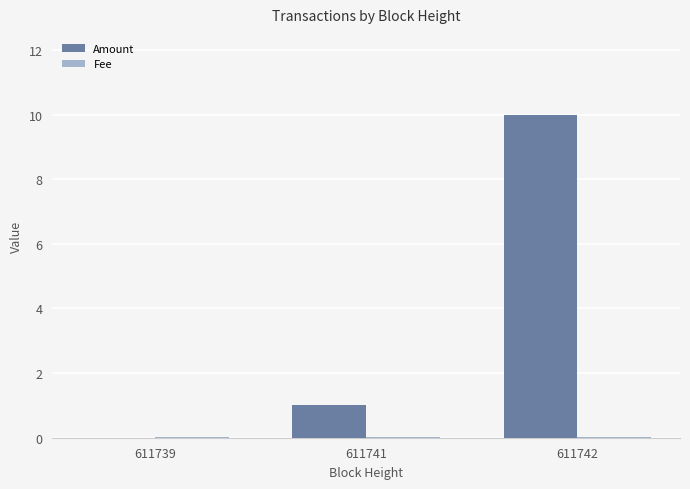

The value of Amount at 611742 is 7.0. True or false?

False